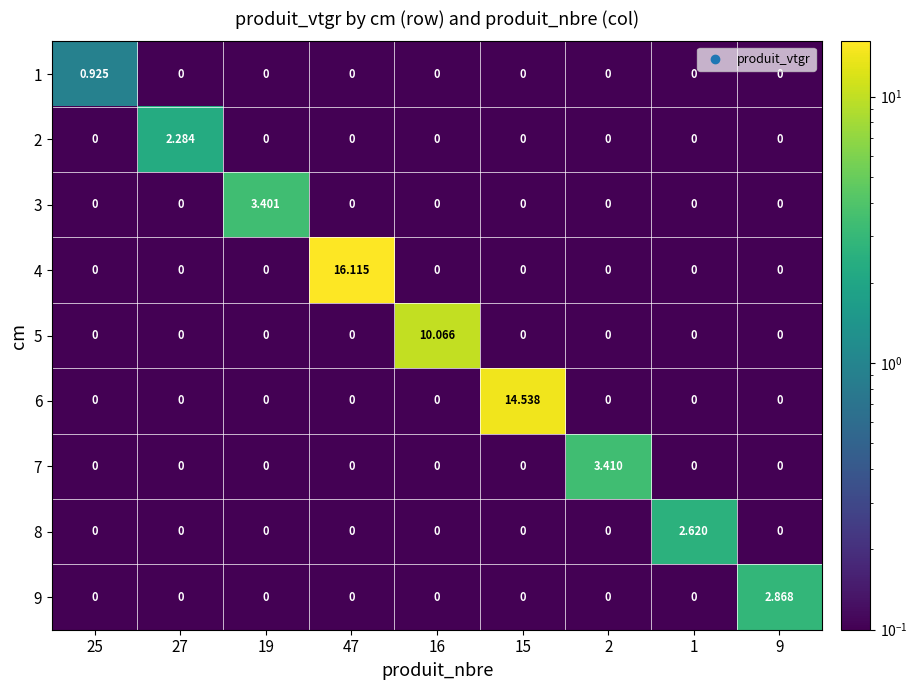

Between 25 and 16, which series saw the biggest shift?

5